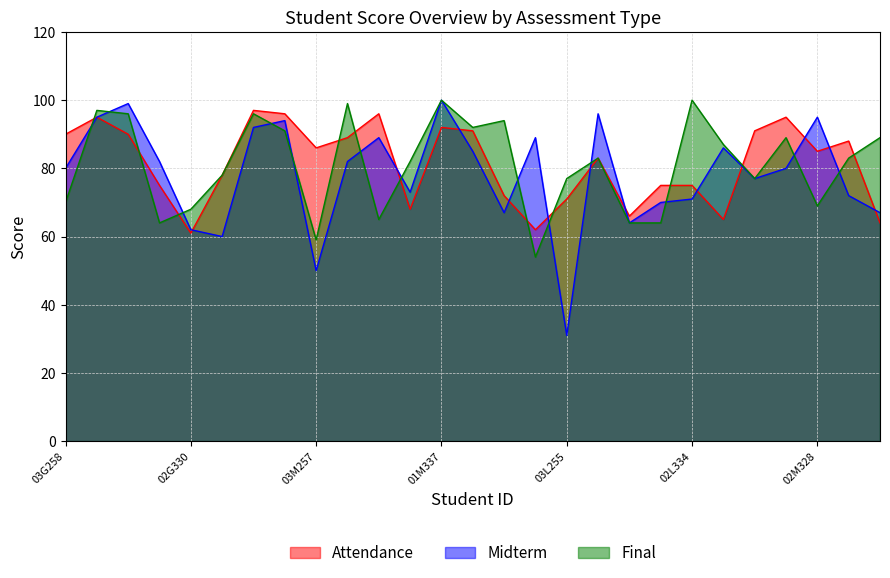

What is the approximate value of Midterm at 03M261, to the nearest 5?

95